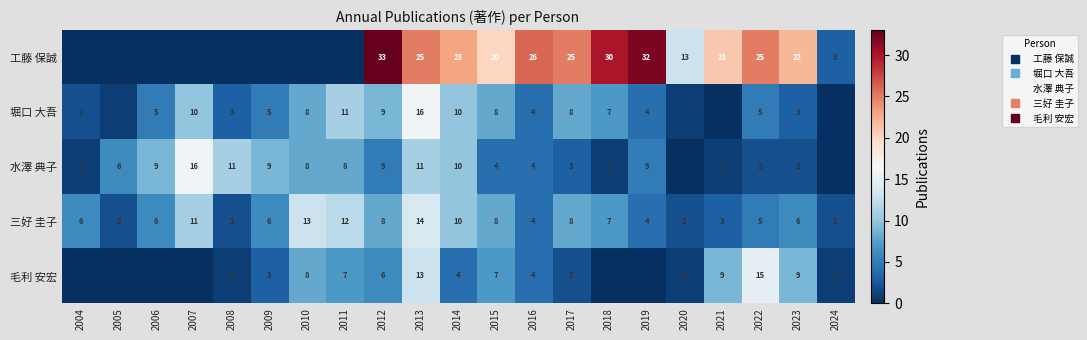

Is it true that 毛利 安宏 equals 0 at 2004?

True